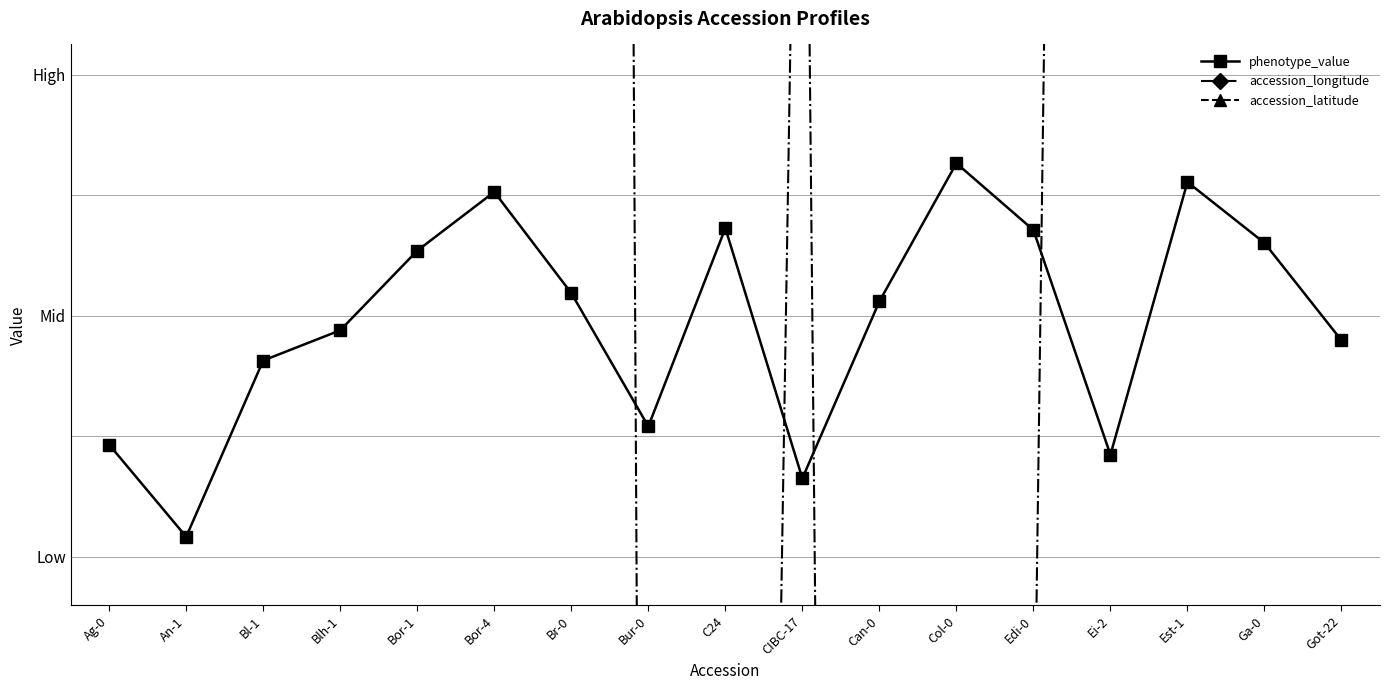

The value of phenotype_value at Col-0 is -3.1. True or false?

False